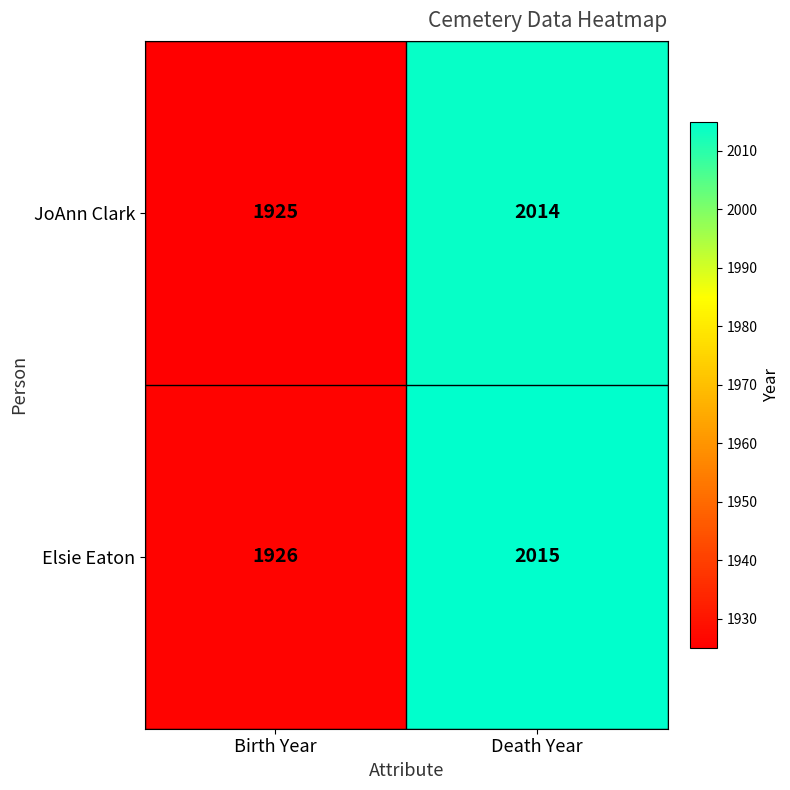

What is the sum of the Elsie Eaton values at Death Year and Birth Year?

3941